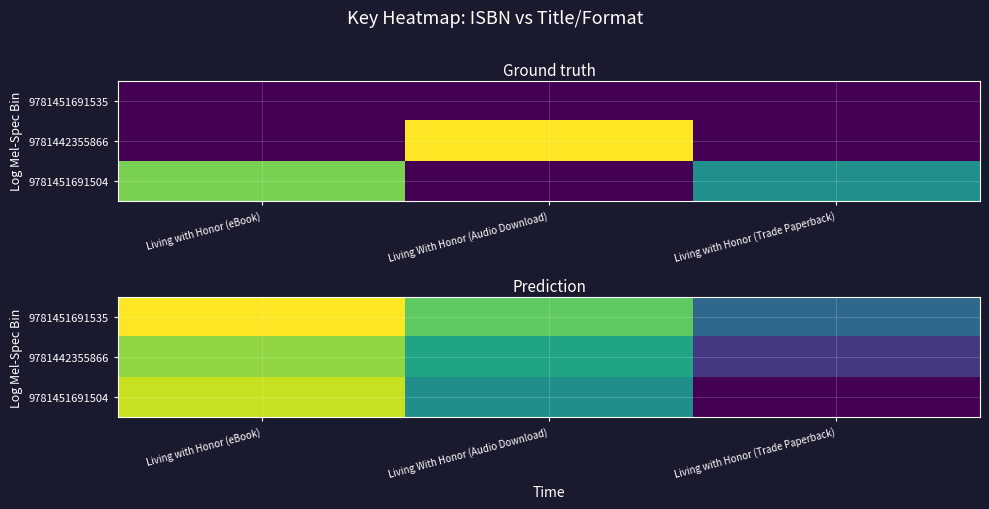

Which has a higher value, Living with Honor (eBook) or Living With Honor (Audio Download)?

Living with Honor (eBook)